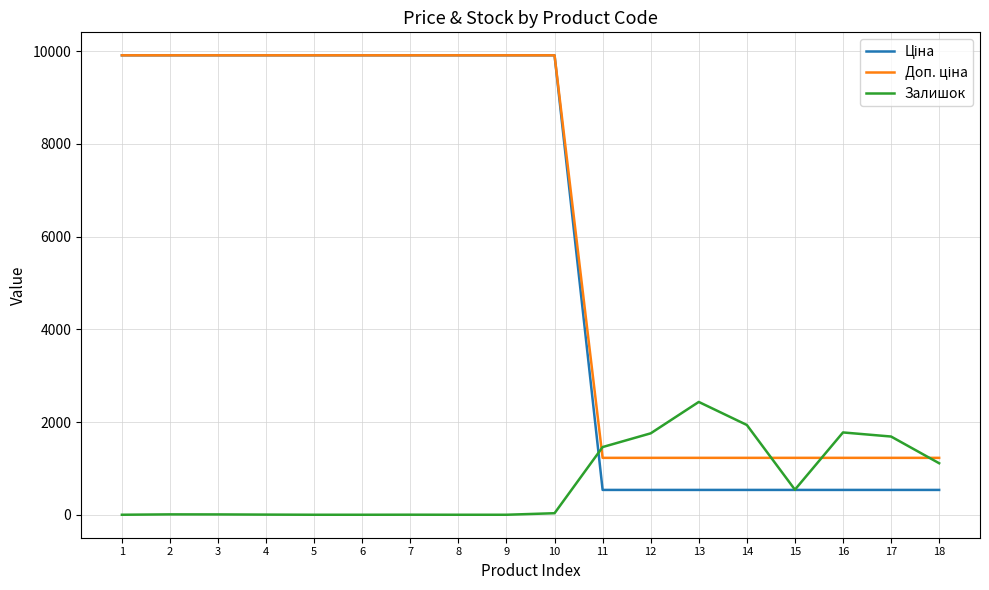

What is the greatest value displayed?

9908.5